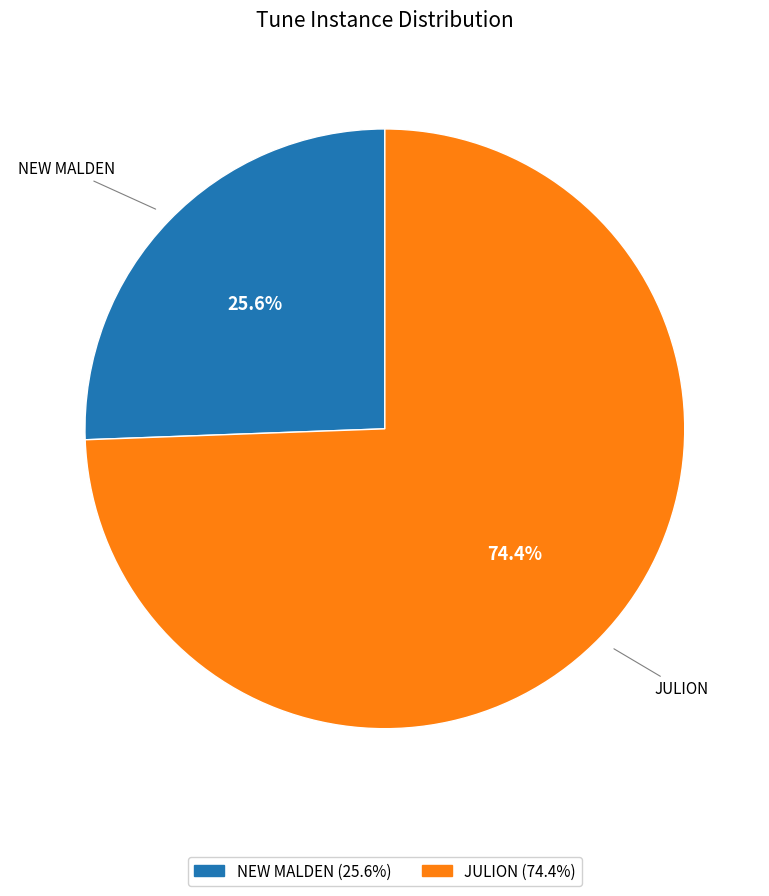

What is the smallest slice in the pie chart?

NEW MALDEN